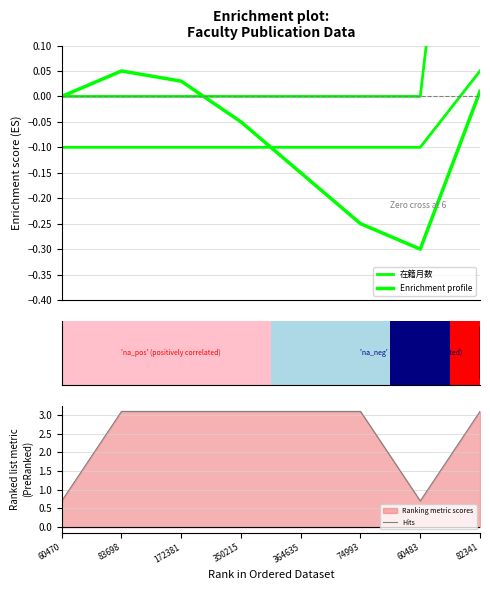

At which category is the sum across all series the highest?

82341